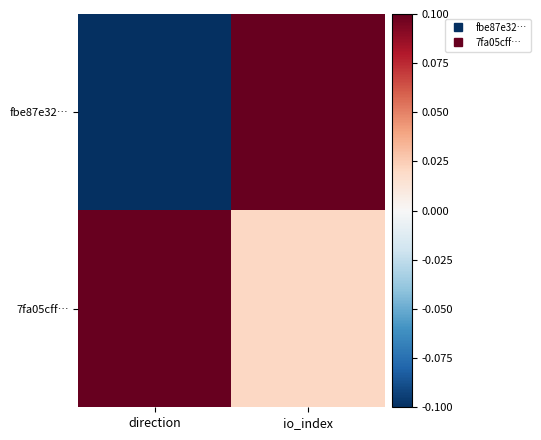

Reading left to right, transcribe all the data shown in this chart.

fbe87e32…: direction=-0.1	io_index=0.1
7fa05cff…: direction=0.1	io_index=0.0